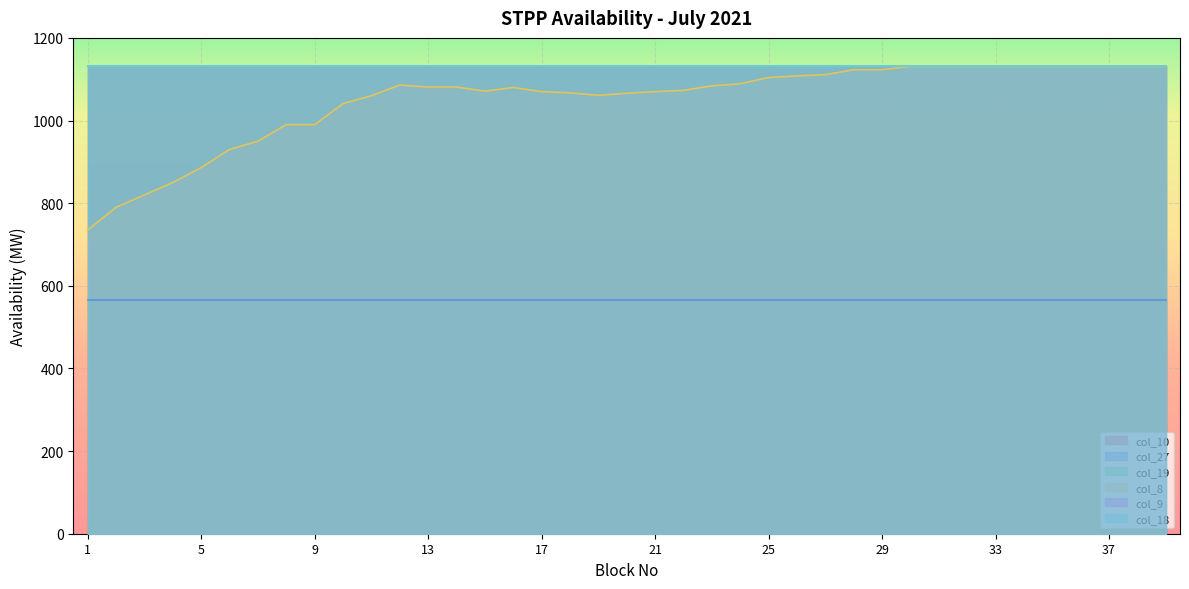

What is the sum of all col_10 values?

44109.0